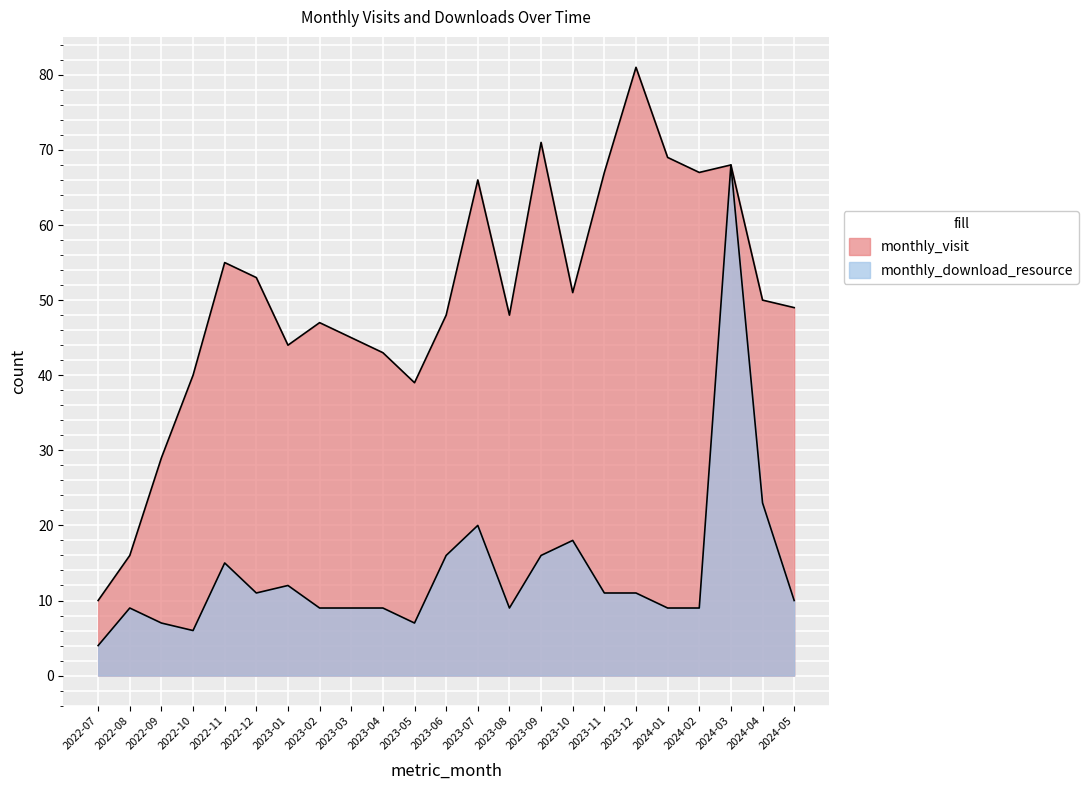

Reading left to right, list all the values displayed in this chart.

monthly_visit: 2022-07=10	2022-08=16	2022-09=29	2022-10=40	2022-11=55	2022-12=53	2023-01=44	2023-02=47	2023-03=45	2023-04=43	2023-05=39	2023-06=48	2023-07=66	2023-08=48	2023-09=71	2023-10=51	2023-11=67	2023-12=81	2024-01=69	2024-02=67	2024-03=68	2024-04=50	2024-05=49
monthly_download_resource: 2022-07=4	2022-08=9	2022-09=7	2022-10=6	2022-11=15	2022-12=11	2023-01=12	2023-02=9	2023-03=9	2023-04=9	2023-05=7	2023-06=16	2023-07=20	2023-08=9	2023-09=16	2023-10=18	2023-11=11	2023-12=11	2024-01=9	2024-02=9	2024-03=68	2024-04=23	2024-05=10